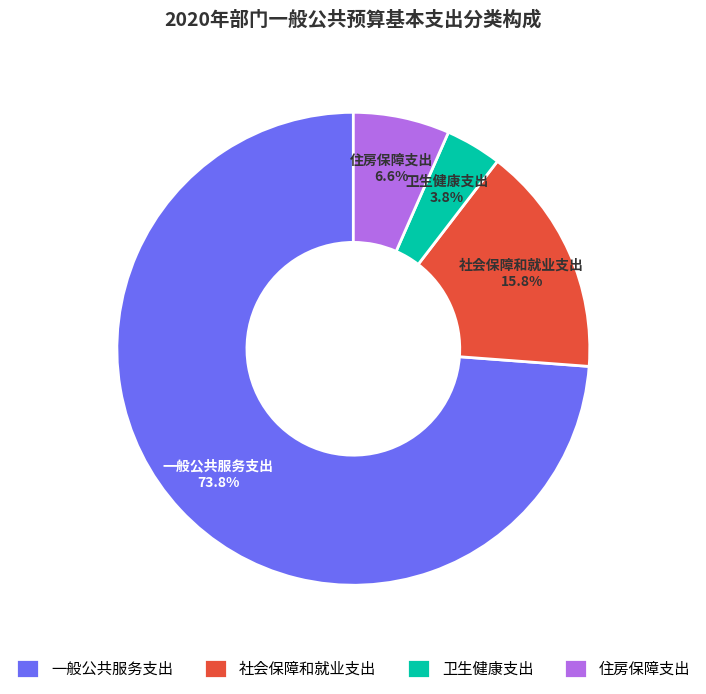

Which category has the biggest portion of the pie?

一般公共服务支出